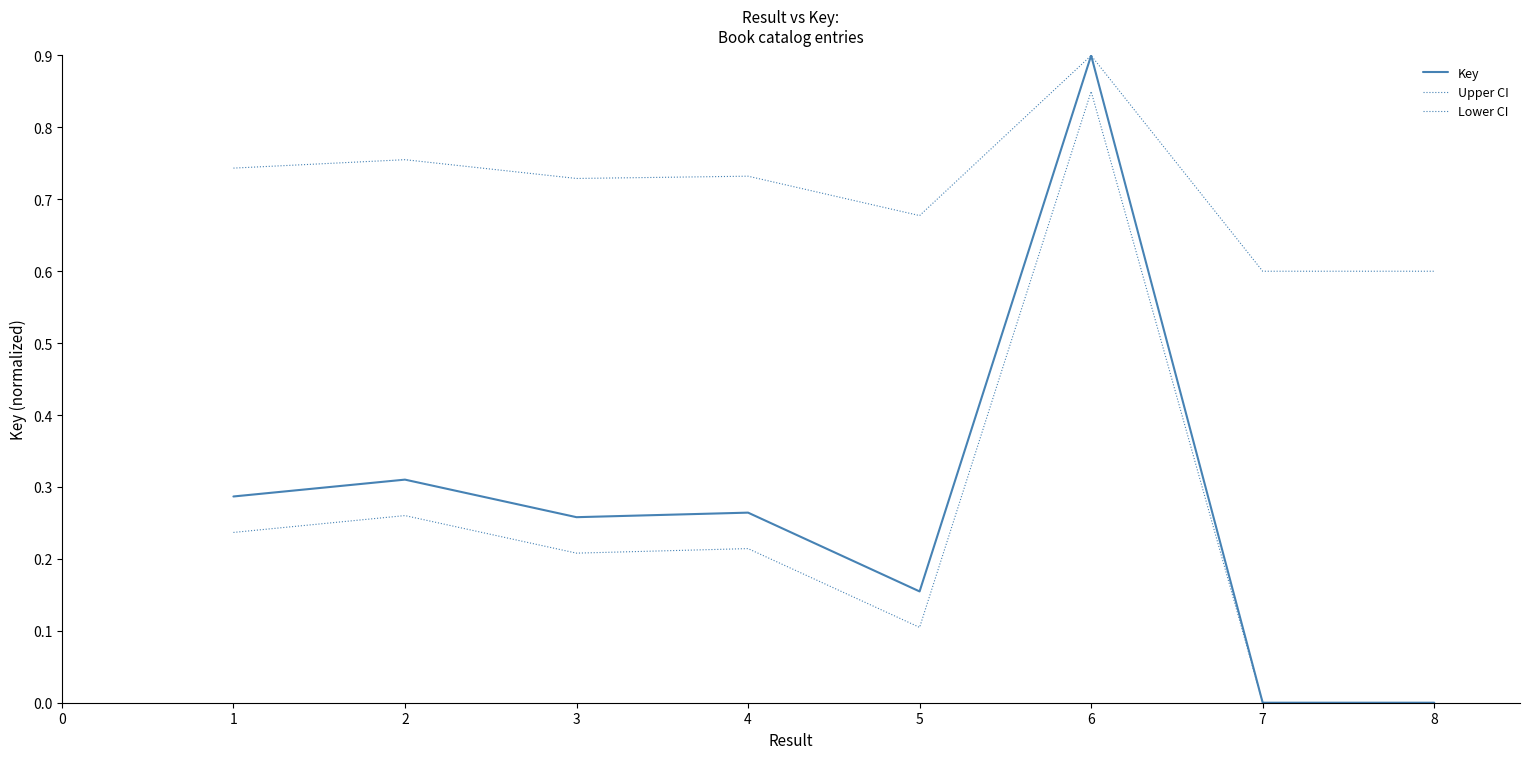

In Upper CI, how many points are higher than both neighbors (excluding endpoints)?

3